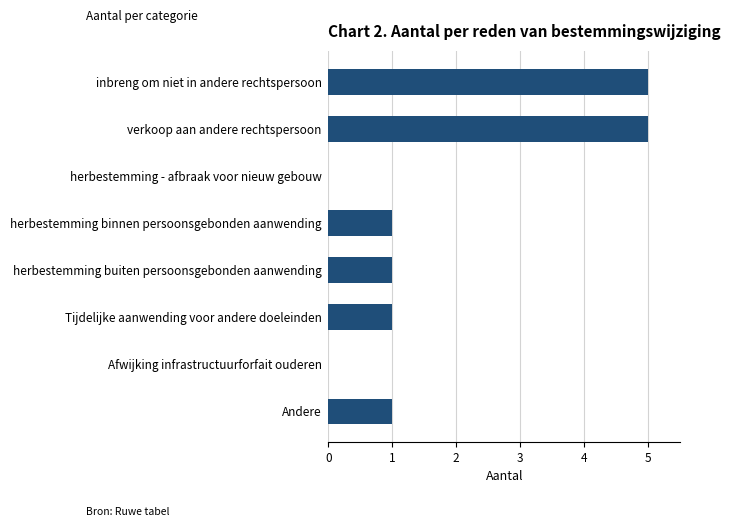

Reading bottom to top, list all the values displayed in this chart.

Andere=1	Afwijking infrastructuurforfait ouderen=0	Tijdelijke aanwending voor andere doeleinden=1	herbestemming buiten persoonsgebonden aanwending=1	herbestemming binnen persoonsgebonden aanwending=1	herbestemming - afbraak voor nieuw gebouw=0	verkoop aan andere rechtspersoon=5	inbreng om niet in andere rechtspersoon=5